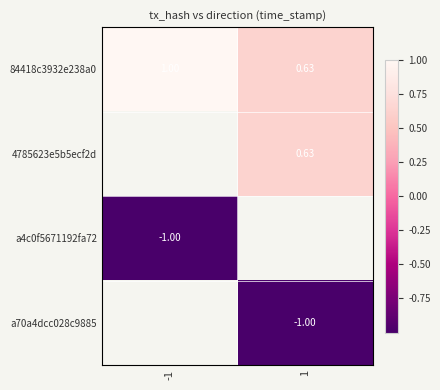

Which label corresponds to the smallest value in the chart?

1